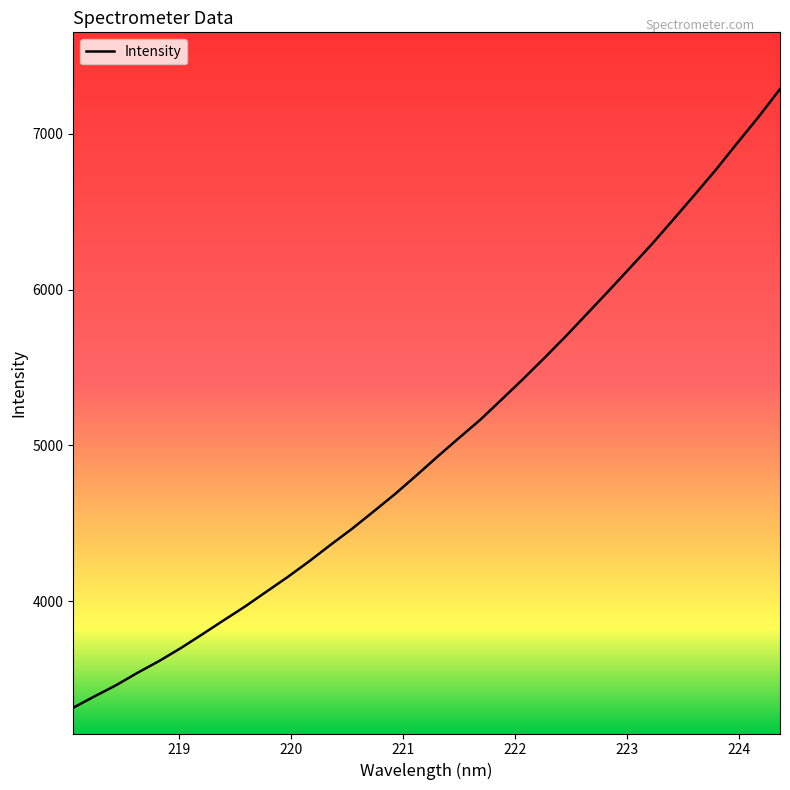

What is the minimum value shown in the chart?

3315.0